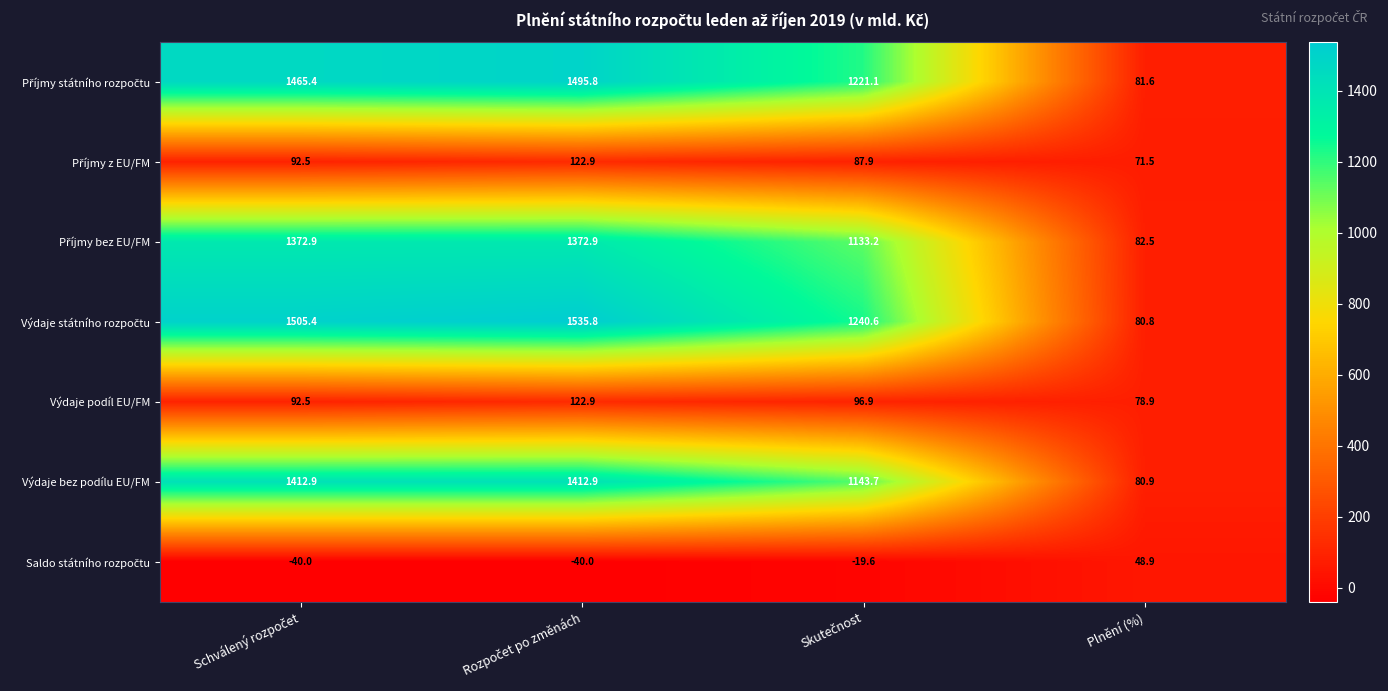

What is the greatest value displayed?

1535.8